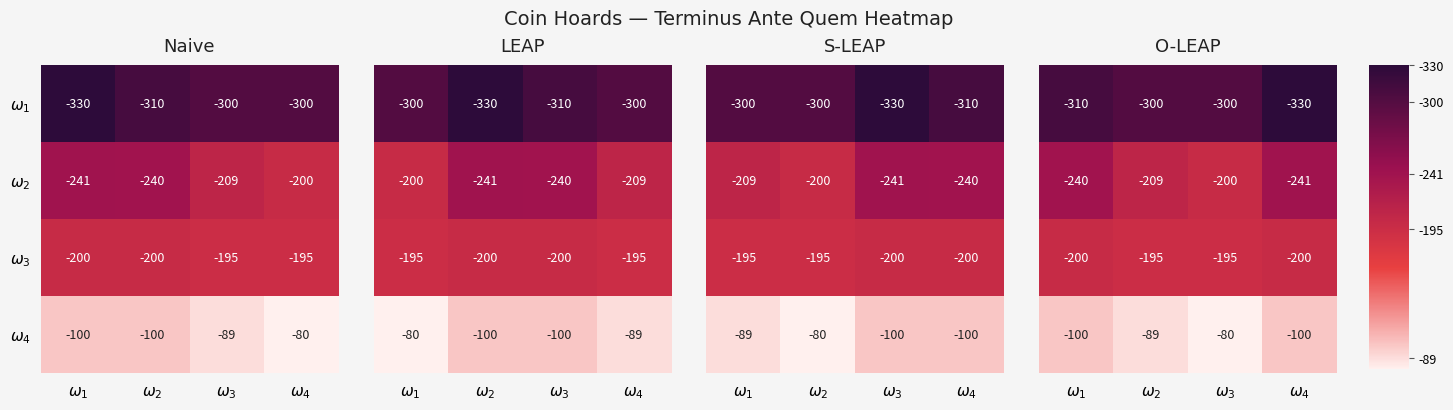

What is the total value across all series at $\omega_{1}$?

850